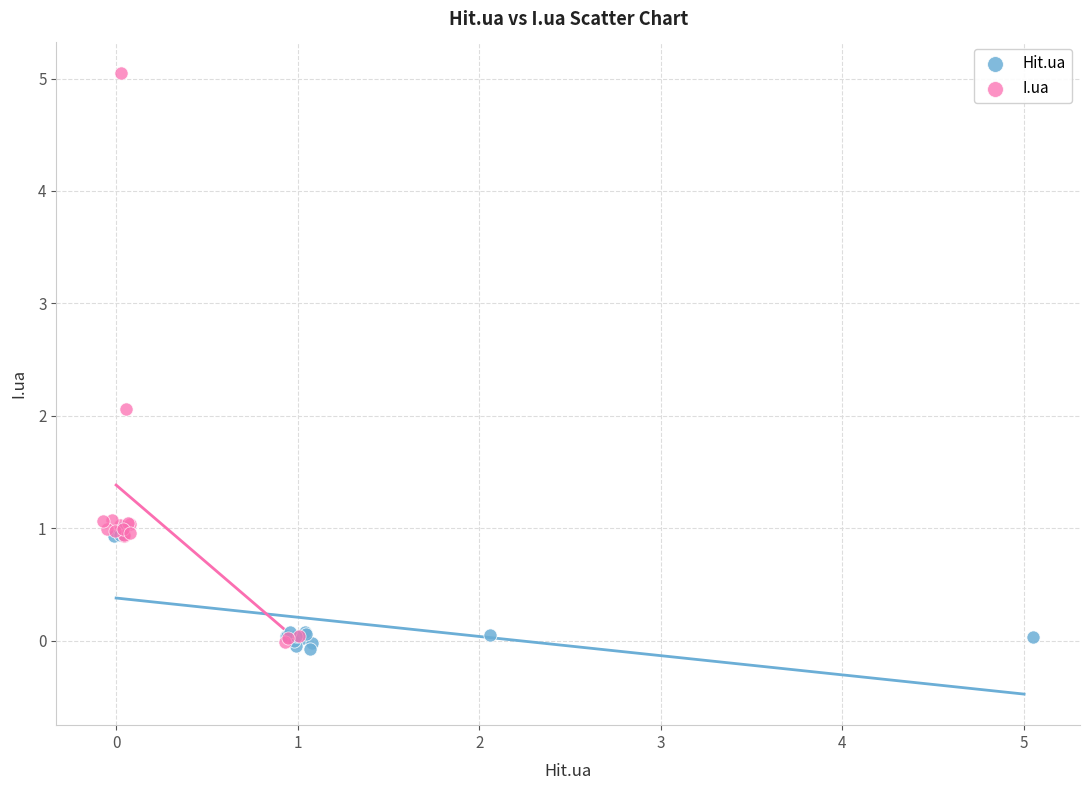

What are all the series names shown in the legend?

Hit.ua, I.ua